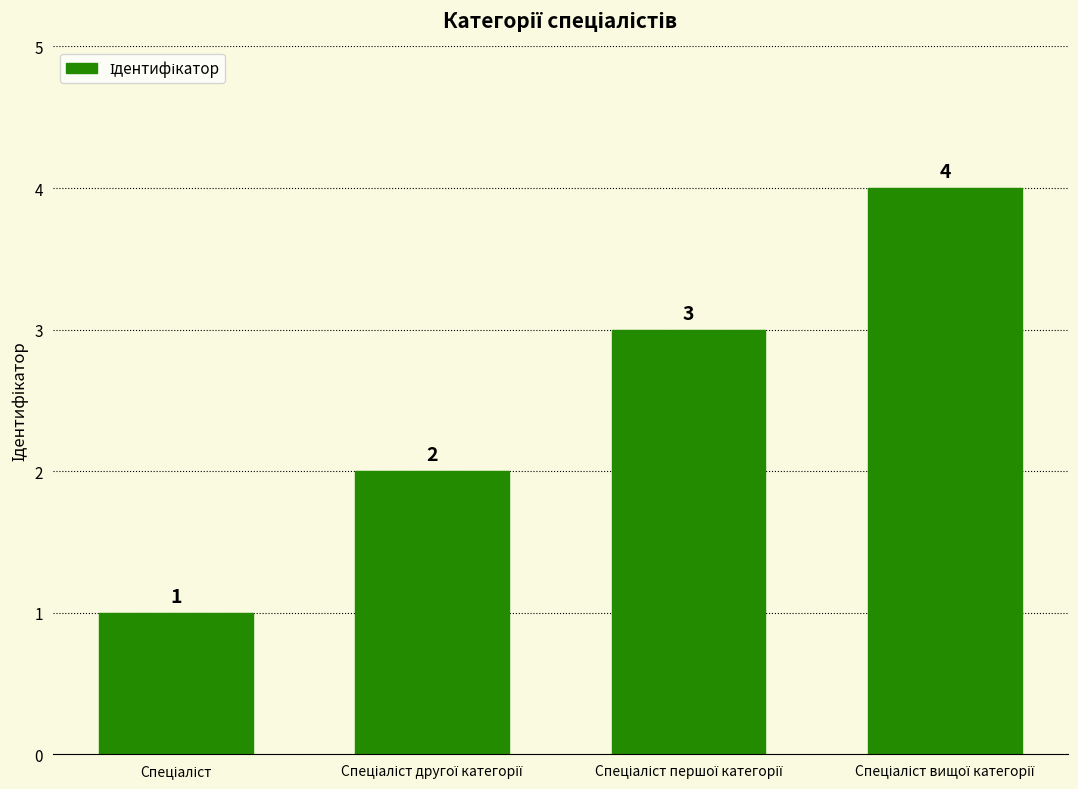

What is the greatest value displayed?

4